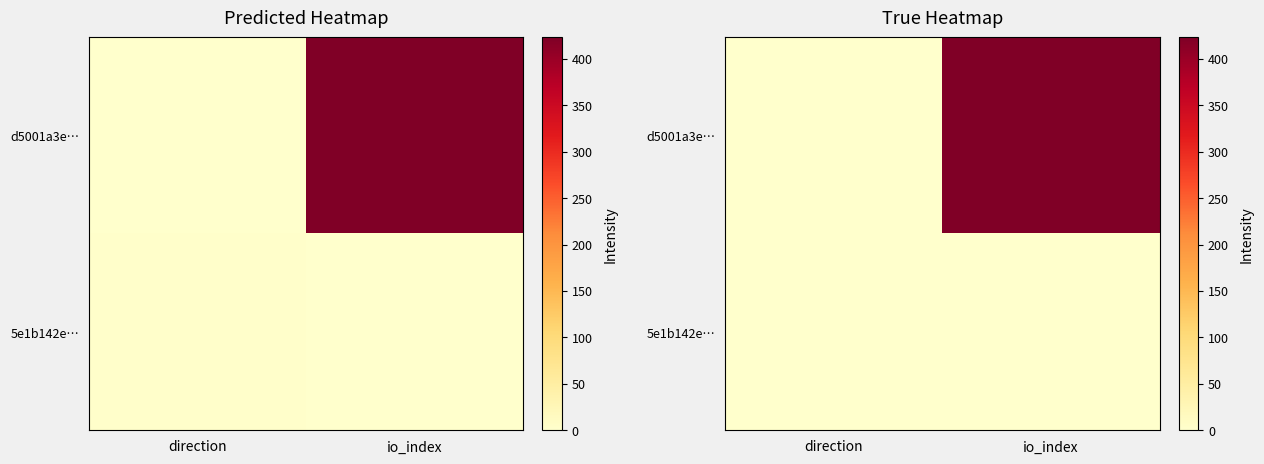

Which series has the largest range (max minus min)?

d5001a3e…